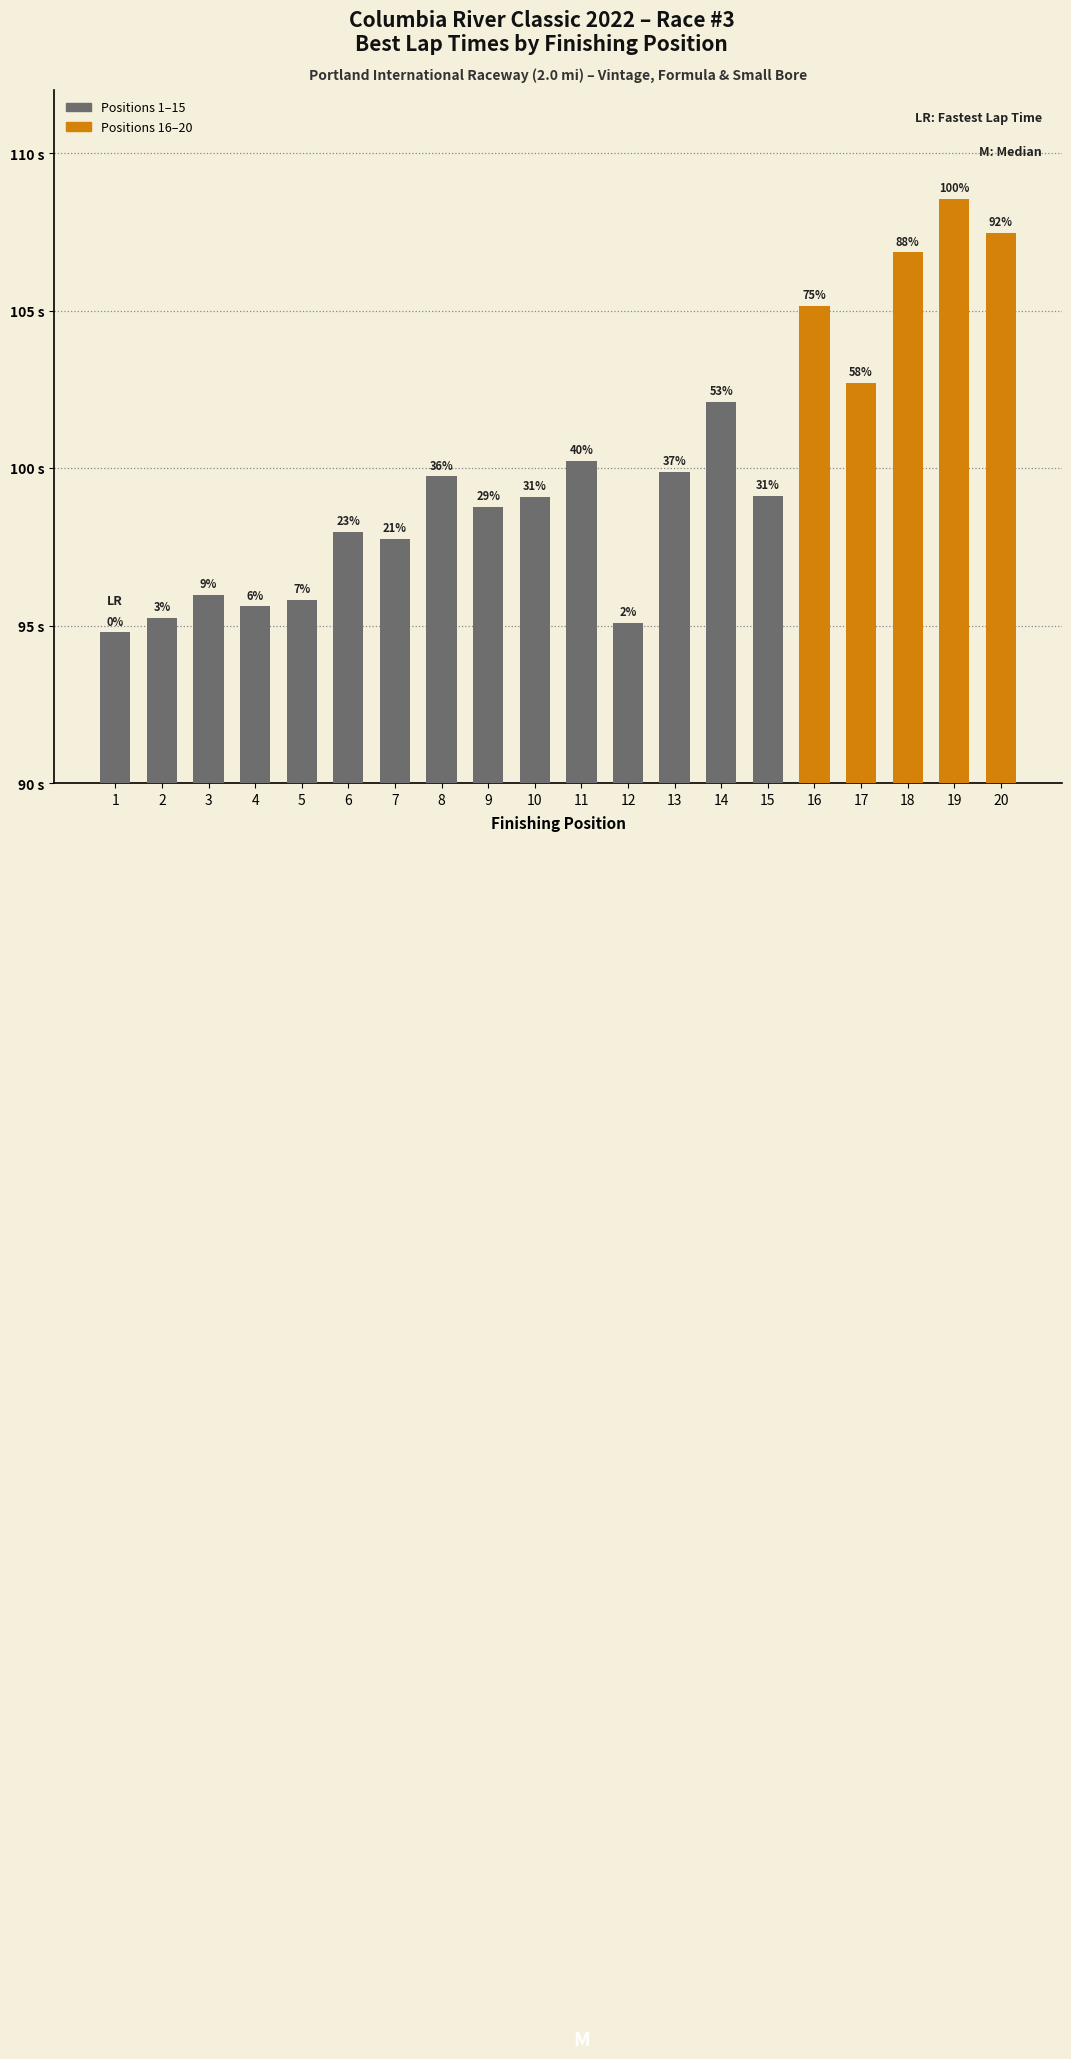

What value does the data have at 1?

94.8